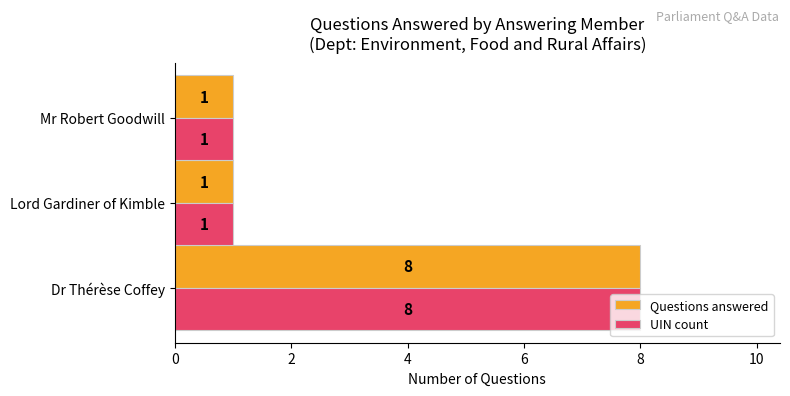

What is the greatest value displayed?

8